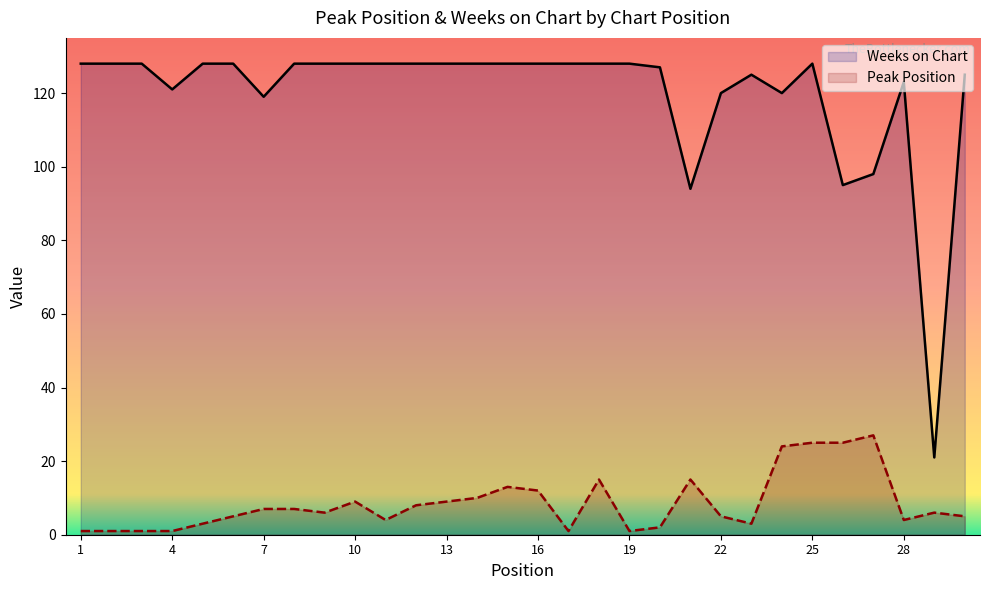

The value of Peak Position at 25 is 1. True or false?

False